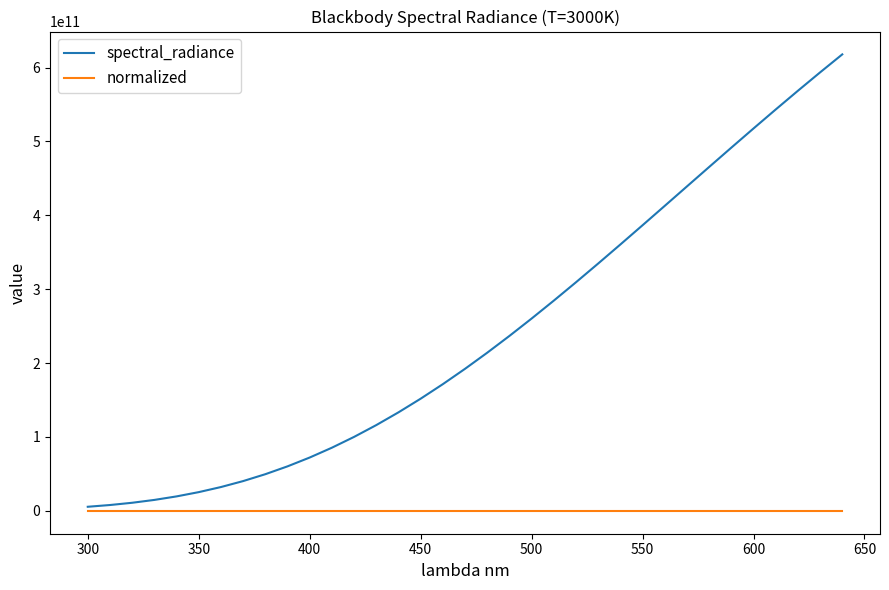

Which series has the largest total across all categories?

spectral_radiance